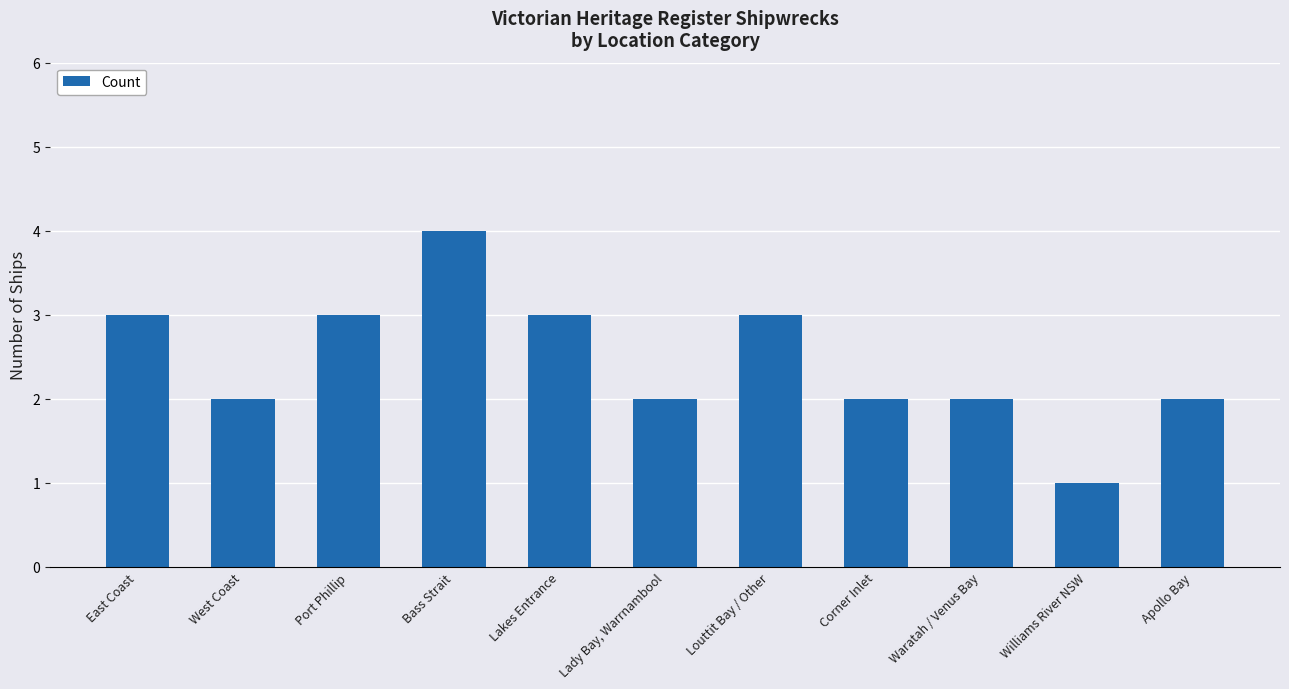

What is the label of the 10th bar from the left?

Williams River NSW